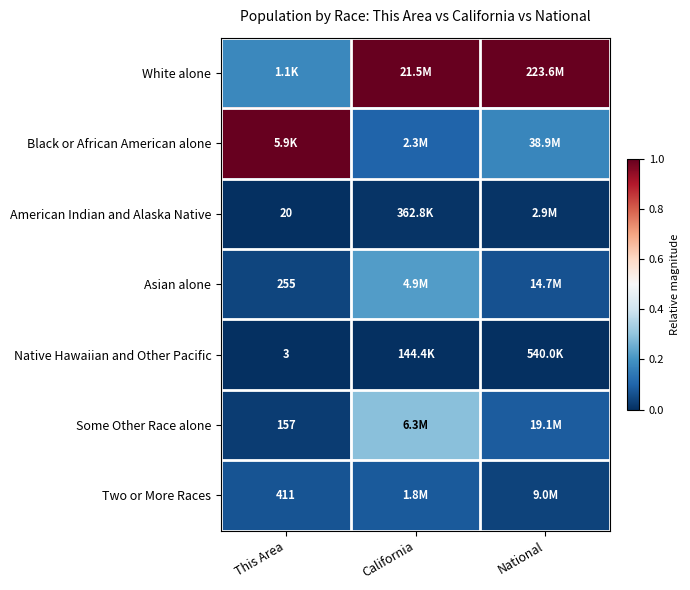

Is the value of Two or More Races at This Area greater than the value of American Indian and Alaska Native at This Area?

Yes